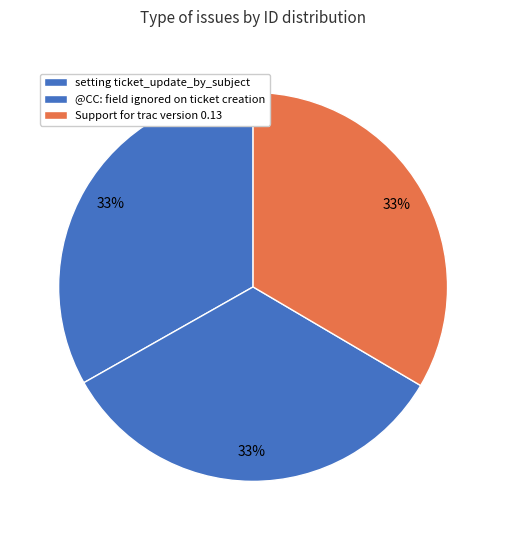

What is the ratio of the value at Support for trac version 0.13 to the value at setting ticket_update_by_subject?

1.0